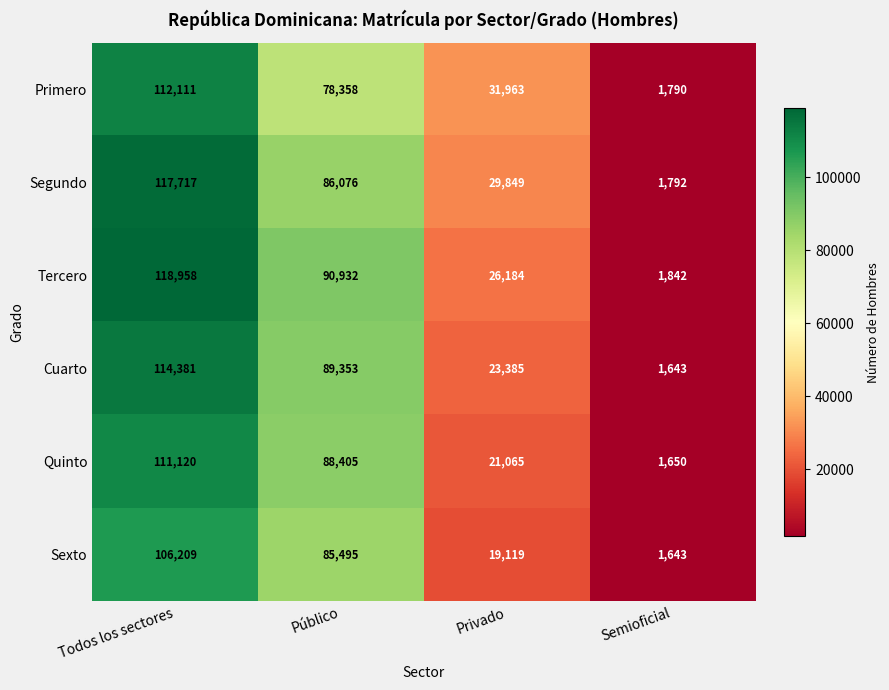

At Privado, list the series in order from smallest to largest.

Sexto, Quinto, Cuarto, Tercero, Segundo, Primero